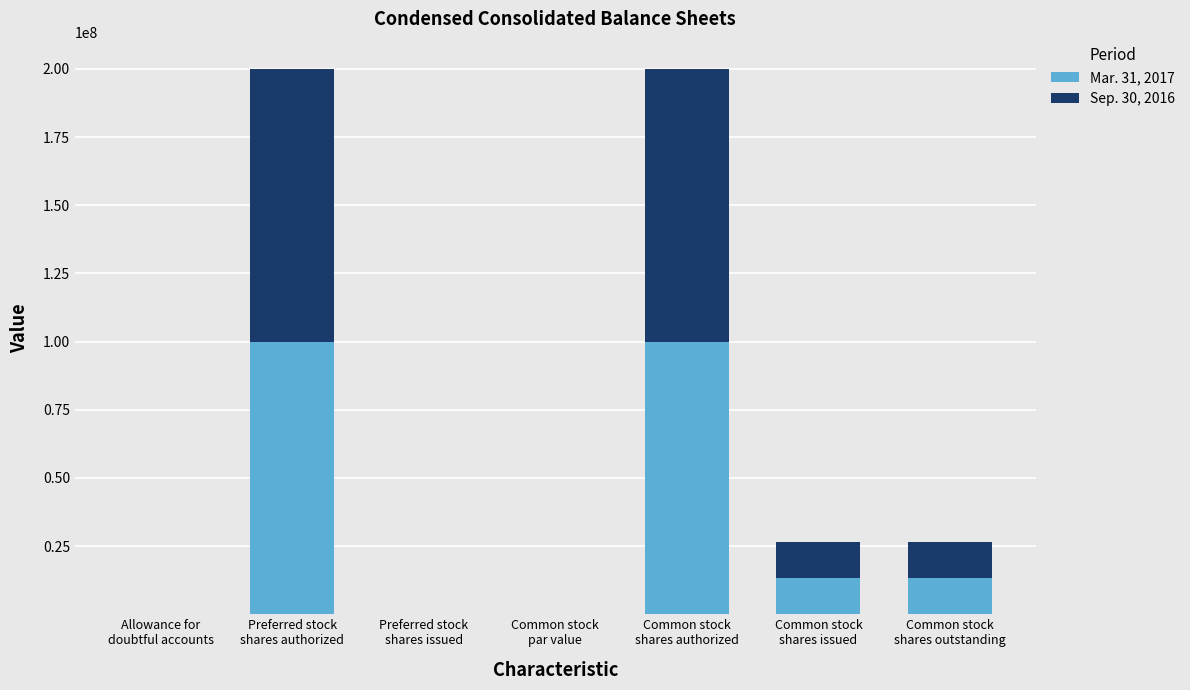

What is the sum of all Mar. 31, 2017 values?

226402184.0